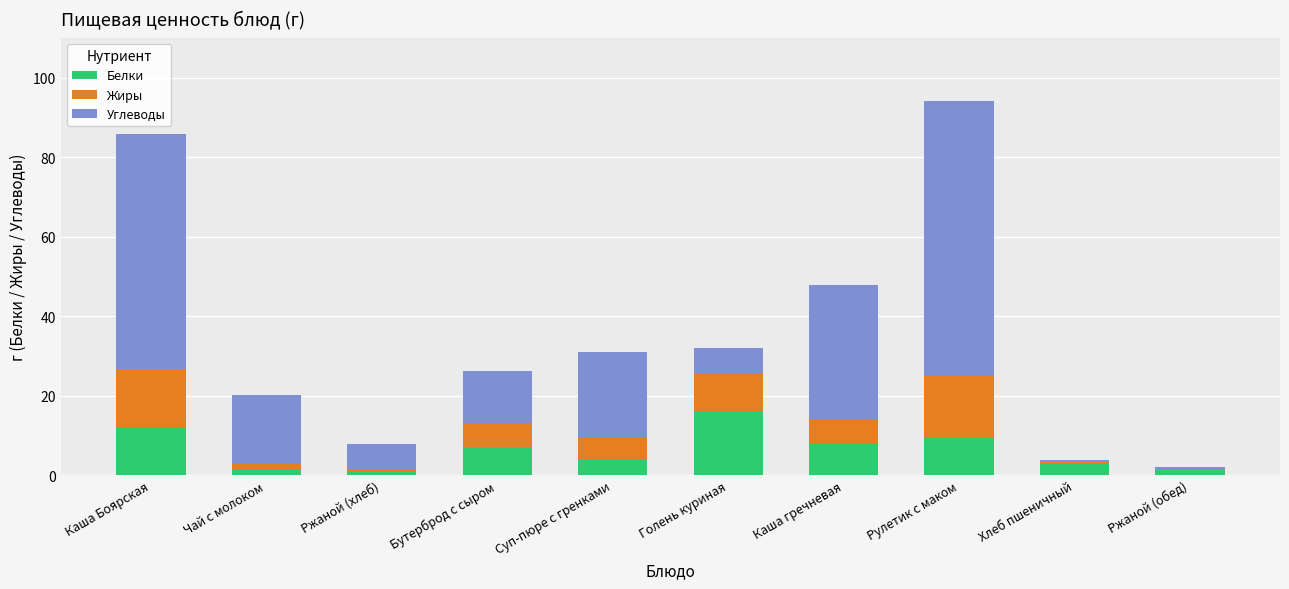

Count the number of categories in the chart.

10